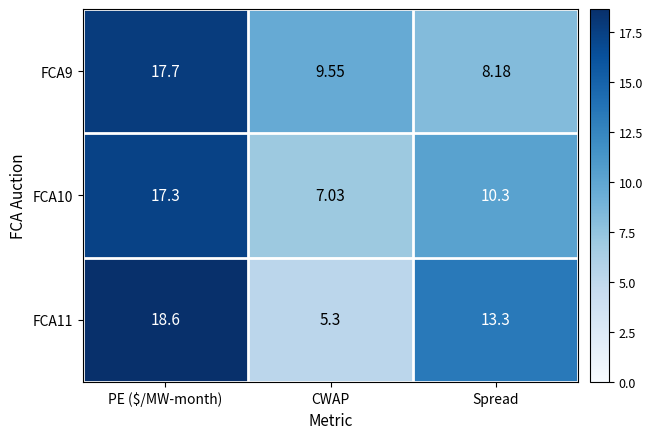

Is the value of FCA10 at Spread greater than the value of FCA9 at CWAP?

Yes